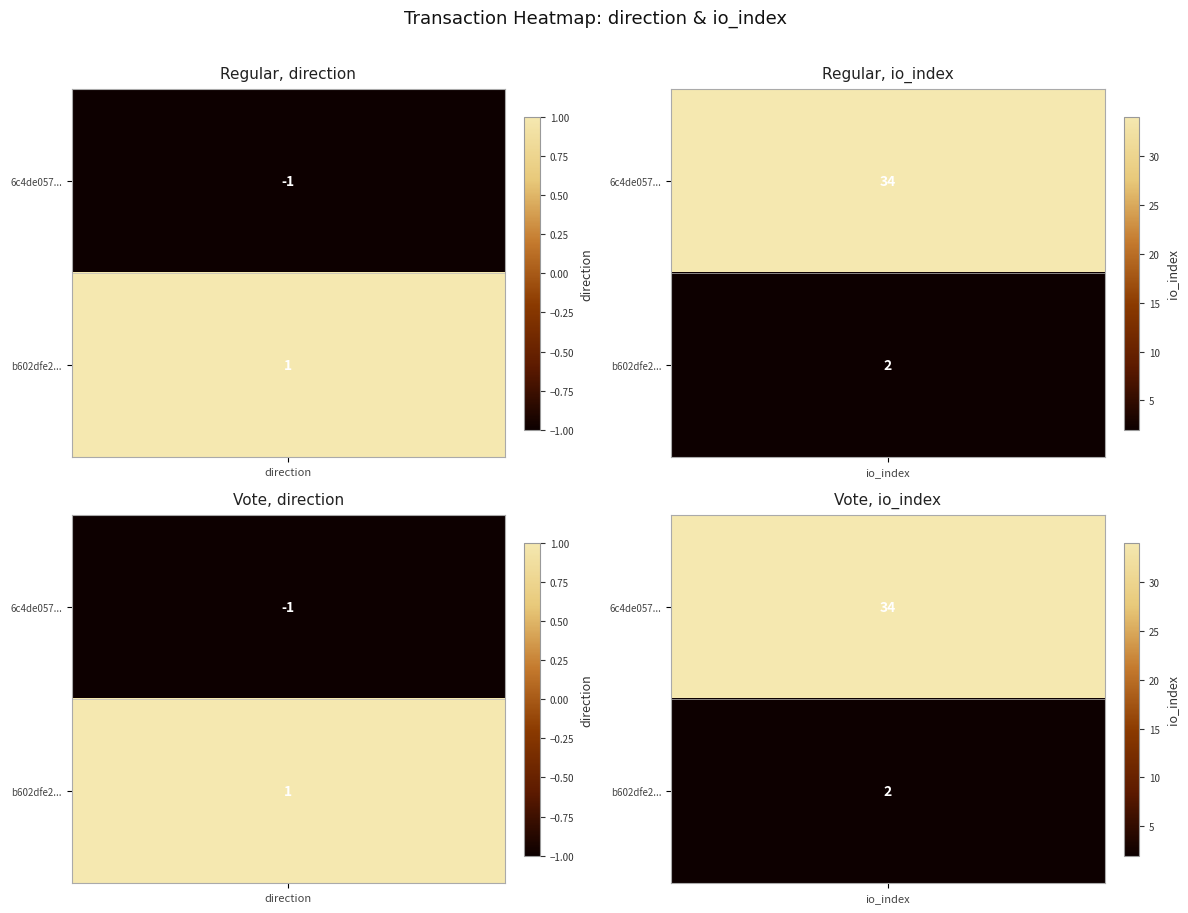

List the series in order of their peak value, highest first.

6c4de057bb777e8a1dce747aa345ae7d6e6c15d, b602dfe20023e1ed973915d0f8b9d8c728908a0